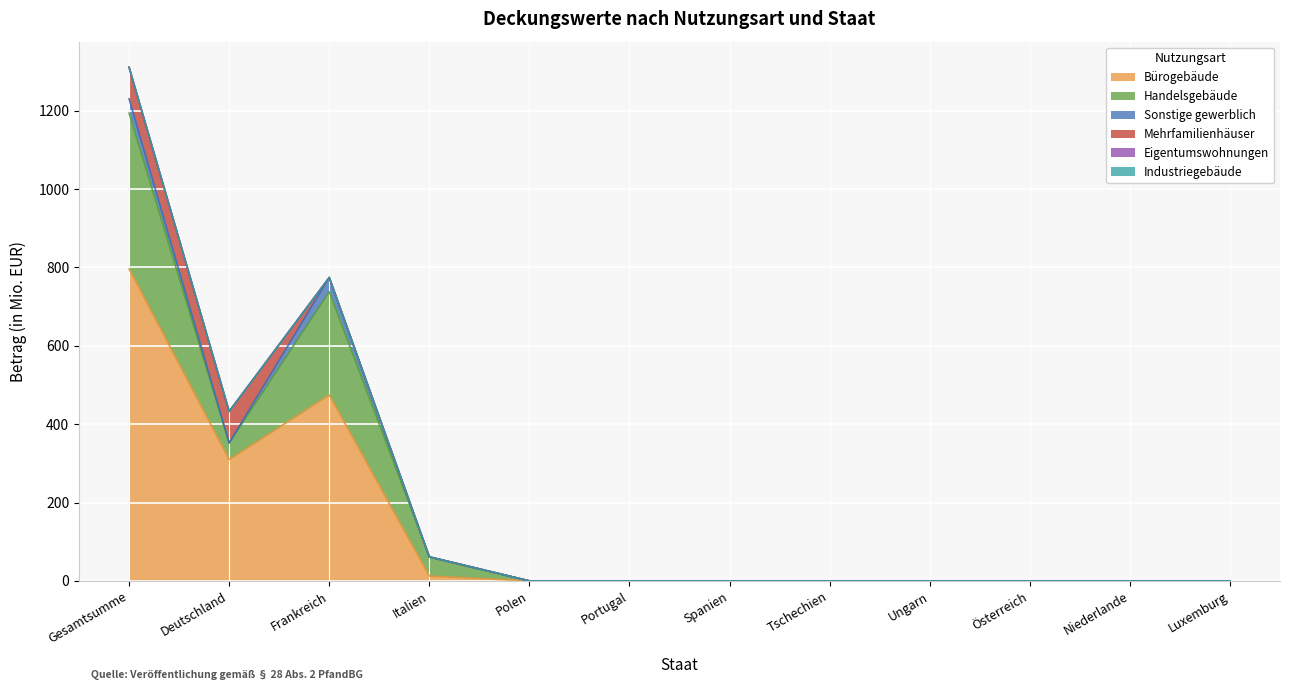

What is the total value across all series at Italien?

61.3